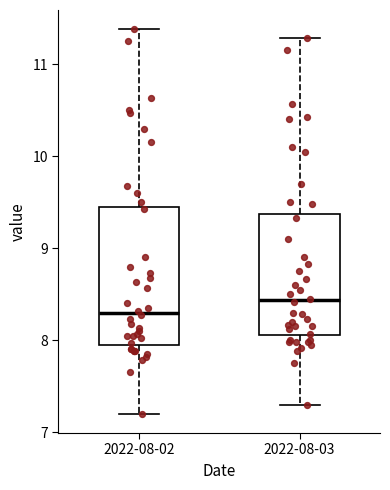

Reading left to right, read every box against the y-axis: the position of its median line, the range the box covers, and the ends of its whiskers. The values are not printed on the chart, so give them approximately, as read against the axis.

2022-08-02: median 8.3, box 8.0 to 9.4, whiskers 7.2 to 11.4
2022-08-03: median 8.4, box 8.1 to 9.4, whiskers 7.3 to 11.3